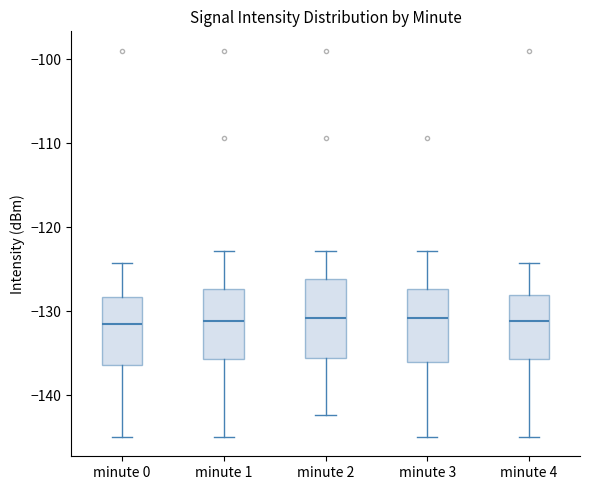

Reading left to right, transcribe this box plot: for each box, give where its median line is, the range the box spans, and where its two whiskers end, as read against the y-axis. The values are not printed on the chart, so give them approximately, as read against the axis.

minute 0: median -132, box -136 to -128, whiskers -145 to -124
minute 1: median -131, box -136 to -127, whiskers -145 to -123
minute 2: median -131, box -136 to -126, whiskers -142 to -123
minute 3: median -131, box -136 to -127, whiskers -145 to -123
minute 4: median -131, box -136 to -128, whiskers -145 to -124